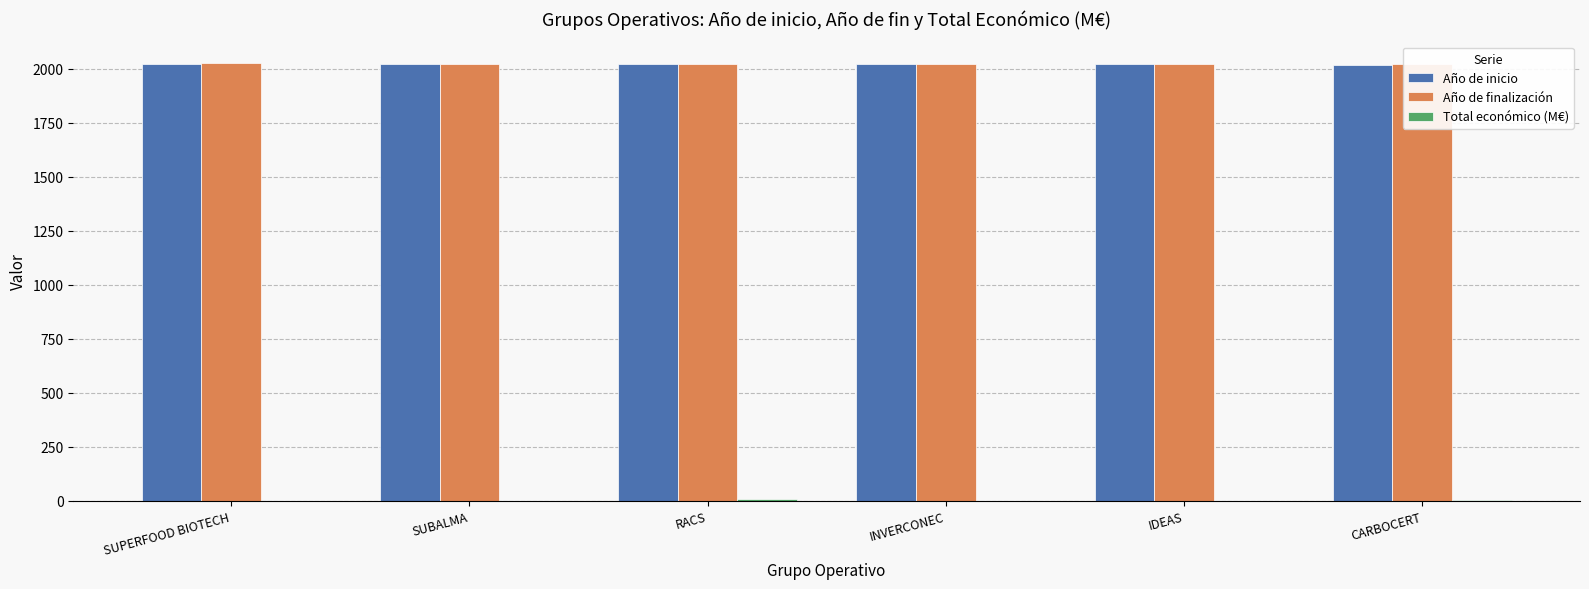

Rank the categories by Año de inicio value from highest to lowest.

SUPERFOOD BIOTECH, SUBALMA, INVERCONEC, RACS, IDEAS, CARBOCERT